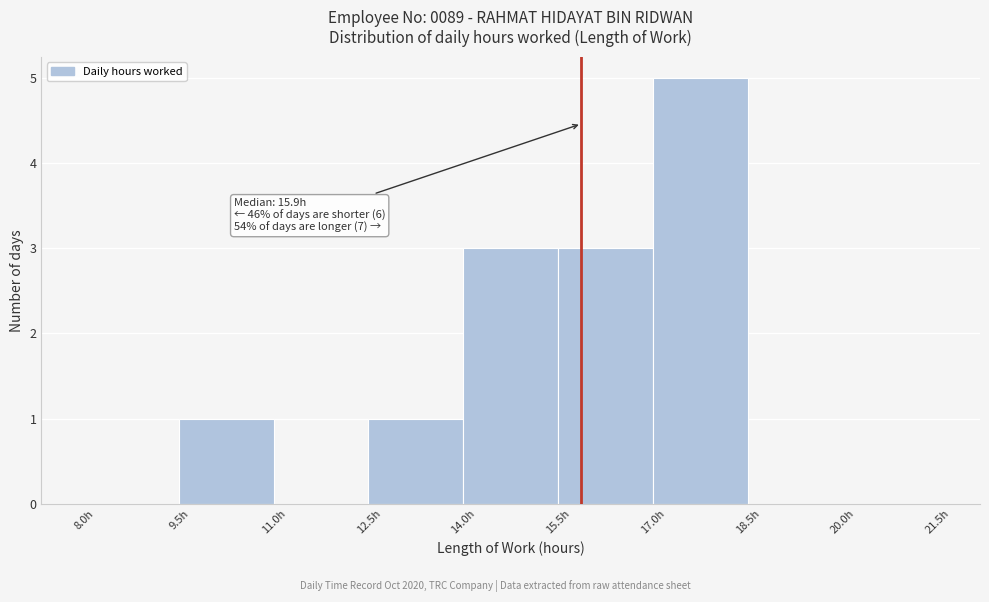

Which range on the x-axis has the tallest bar?

17.0 to 18.5